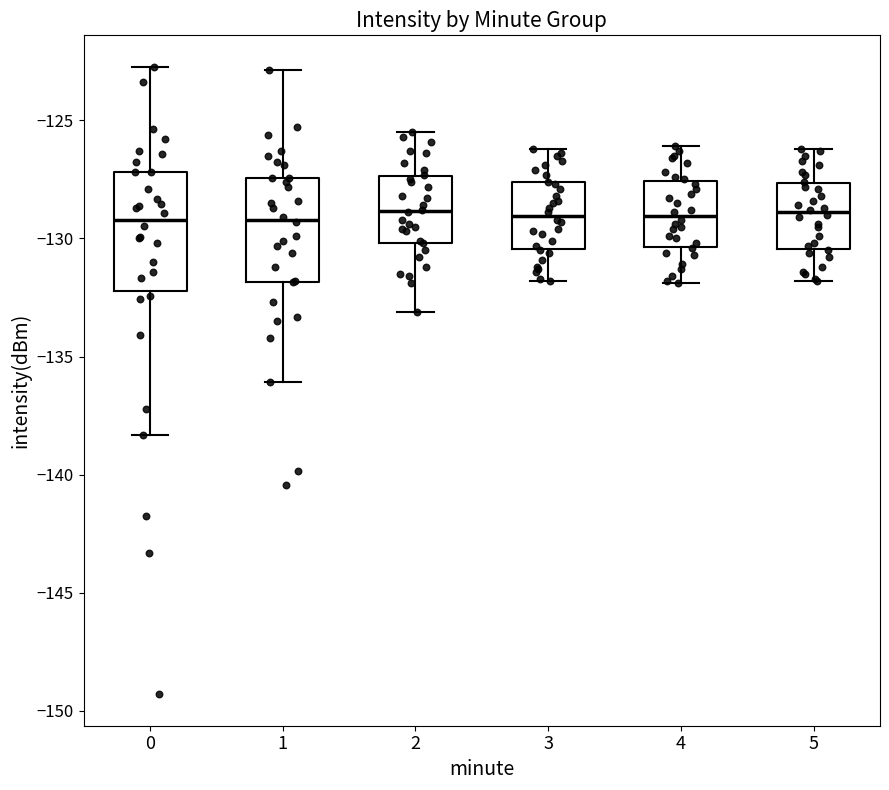

Which box is the tallest, from its lower edge to its upper edge?

0